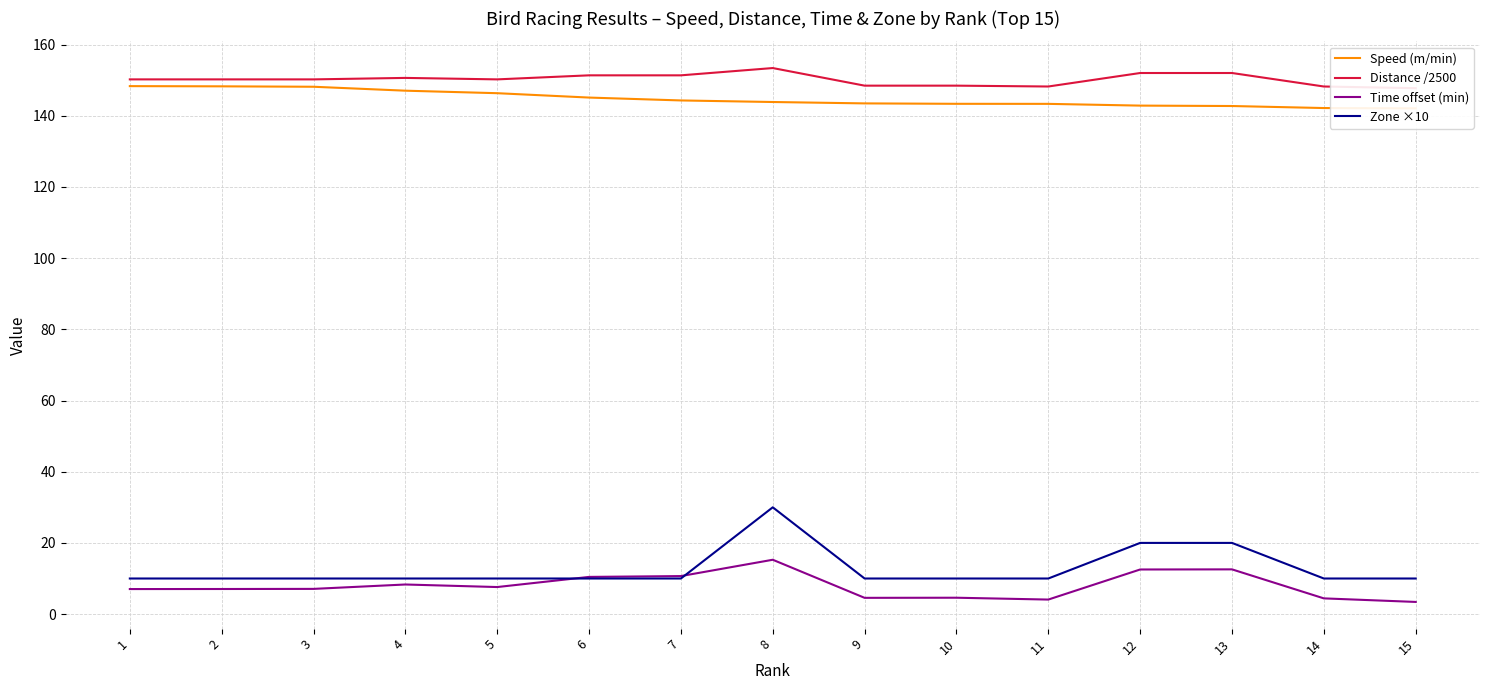

The value of Speed (m/min) at 13 is 142.7. True or false?

True